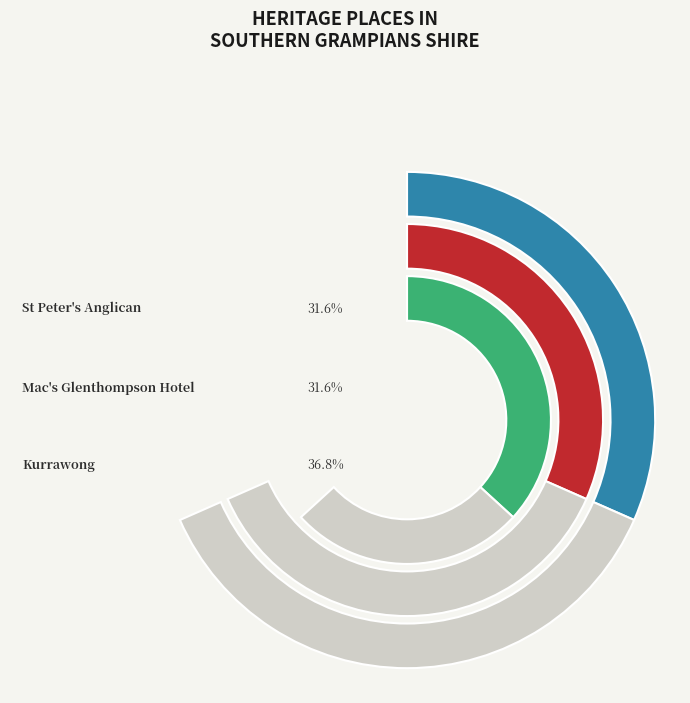

To the nearest percent, what is the difference between the largest and smallest slice percentages?

5%